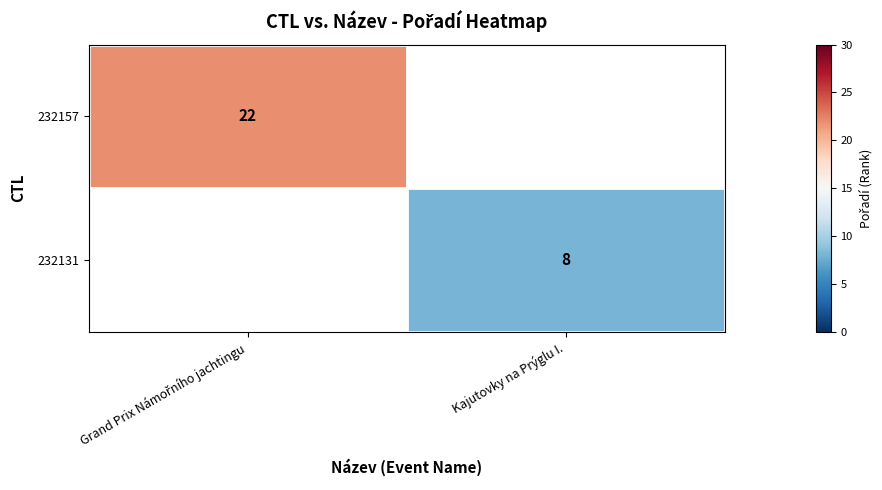

How many data points does each series have?

2